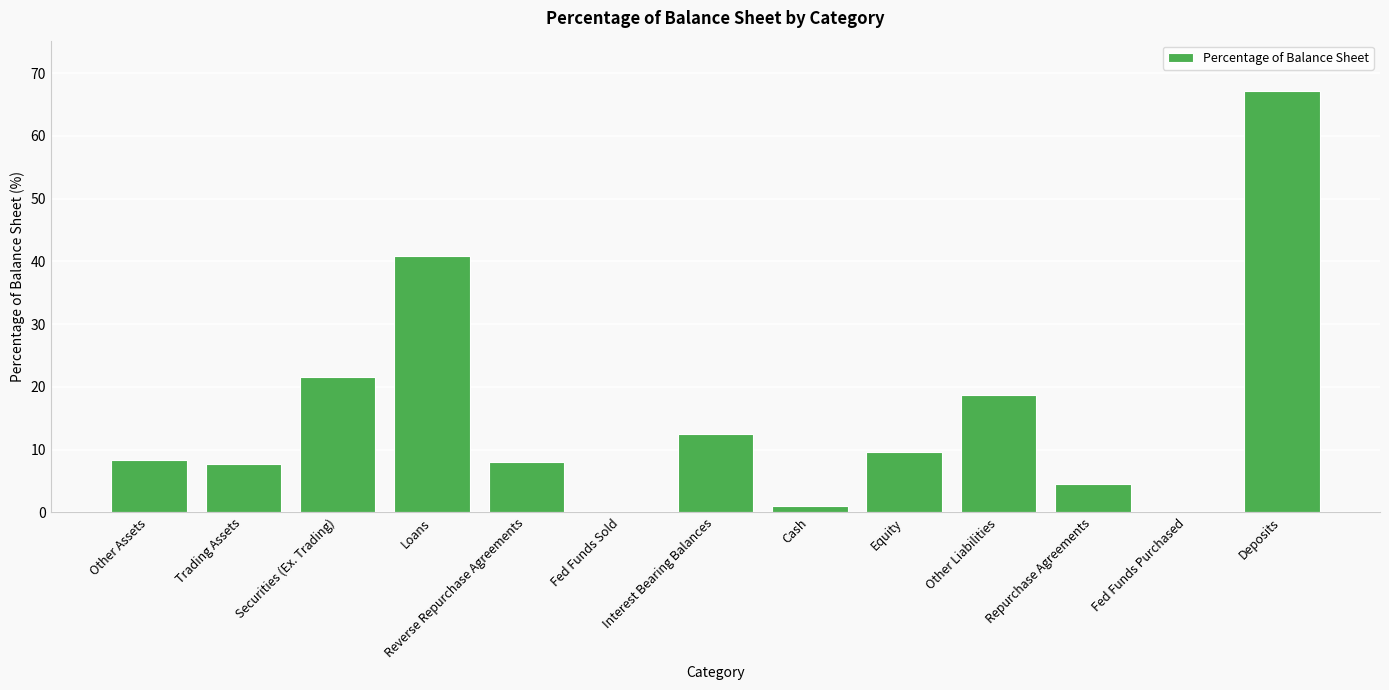

What is the difference between the values at Trading Assets and Reverse Repurchase Agreements?

0.3